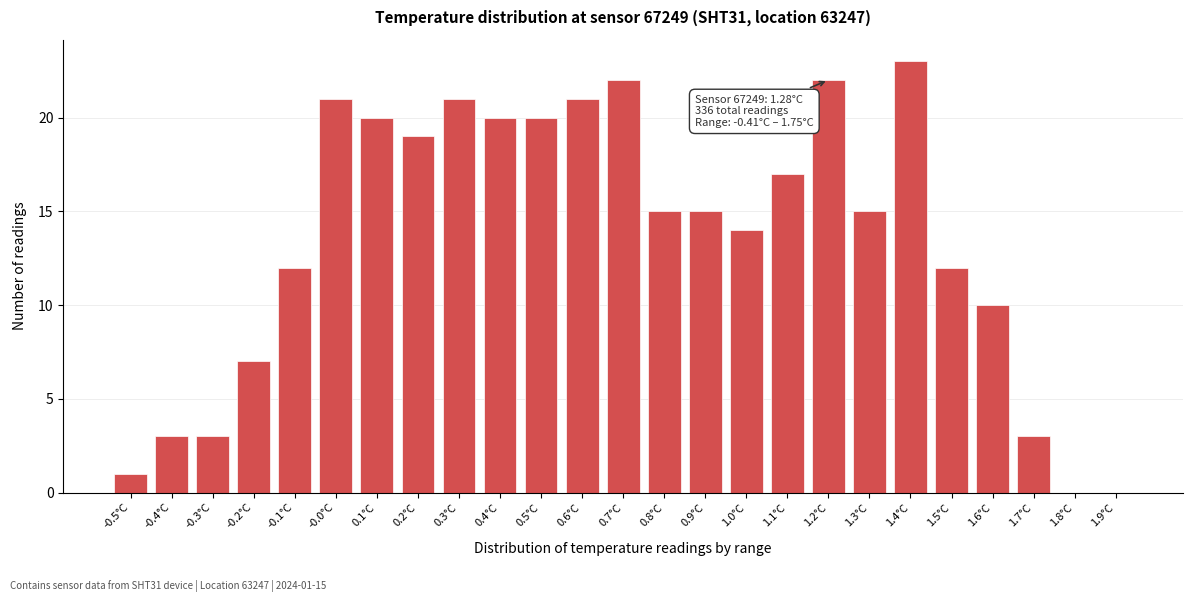

Reading left to right, list all the values displayed in this chart.

-0.5°C=1	-0.4°C=3	-0.3°C=3	-0.2°C=7	-0.1°C=12	-0.0°C=21	0.1°C=20	0.2°C=19	0.3°C=21	0.4°C=20	0.5°C=20	0.6°C=21	0.7°C=22	0.8°C=15	0.9°C=15	1.0°C=14	1.1°C=17	1.2°C=22	1.3°C=15	1.4°C=23	1.5°C=12	1.6°C=10	1.7°C=3	1.8°C=0	1.9°C=0